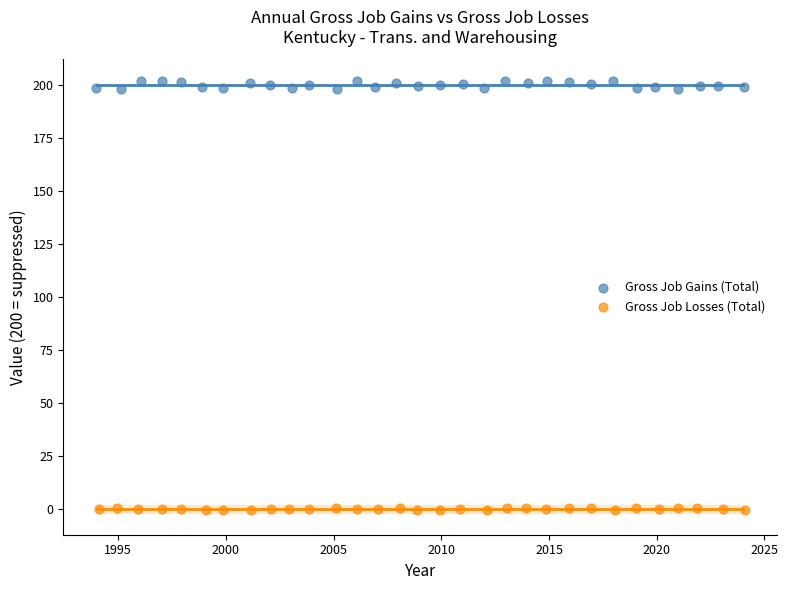

Which series has the largest Y range (max minus min)?

Gross Job Gains (Total)